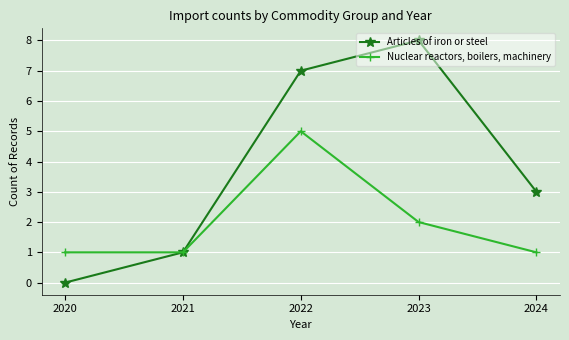

What is the value of the Articles of iron or steel point at the 2nd from the left?

1